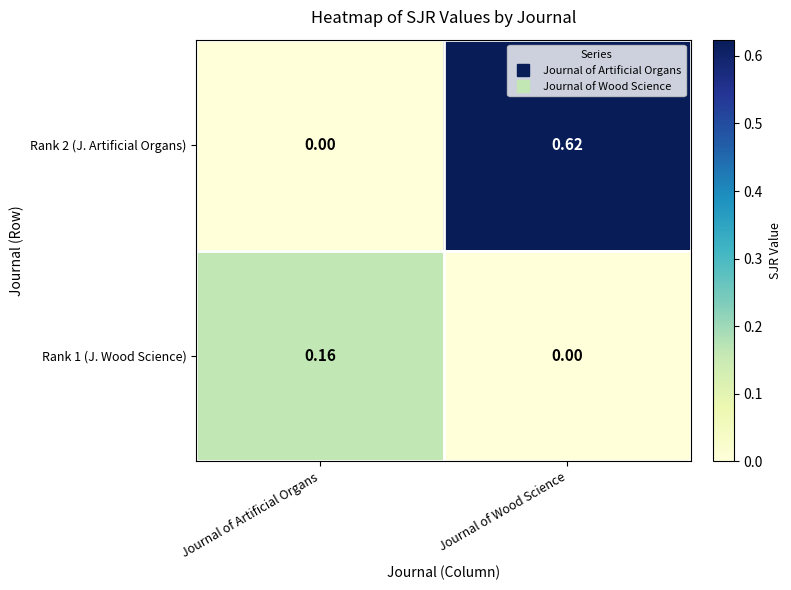

At which label does Rank 1 (J. Wood Science) reach its minimum?

Journal of Wood Science